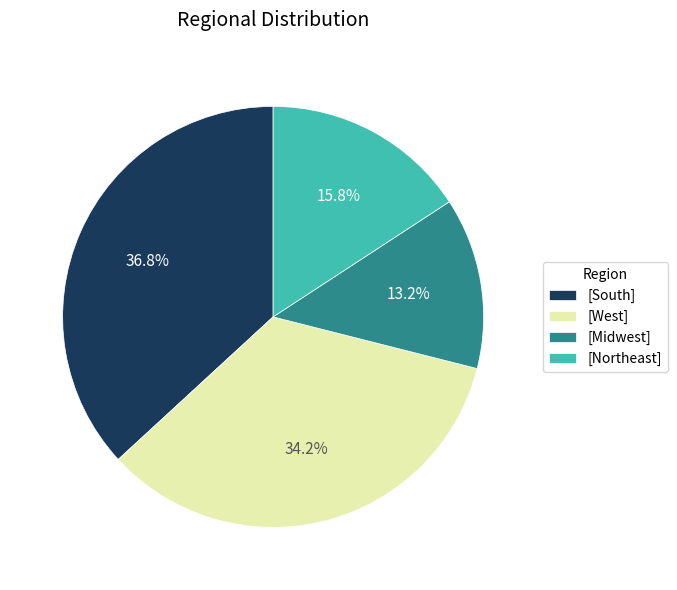

Does any single category account for the majority?

No